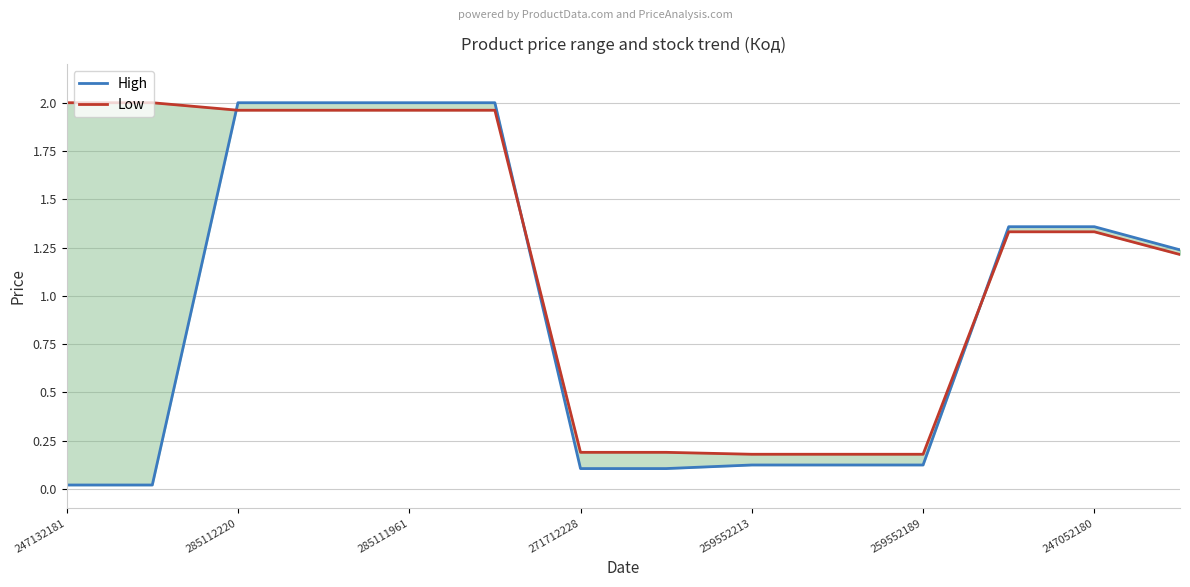

What is the average value of the Low series?

1.2